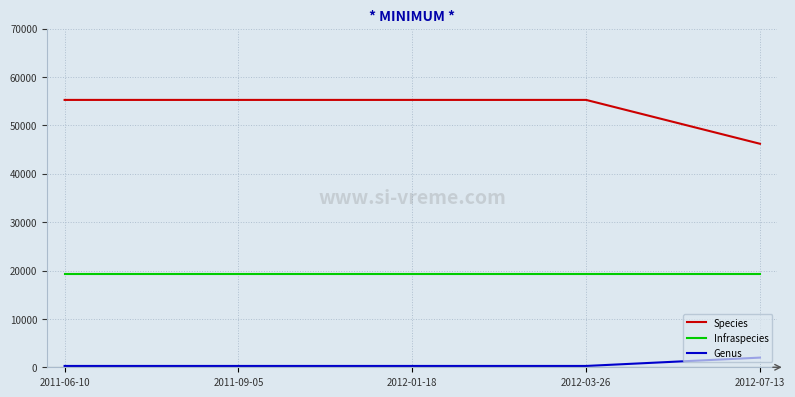

The value of Infraspecies at 2011-09-05 is 4704. True or false?

False